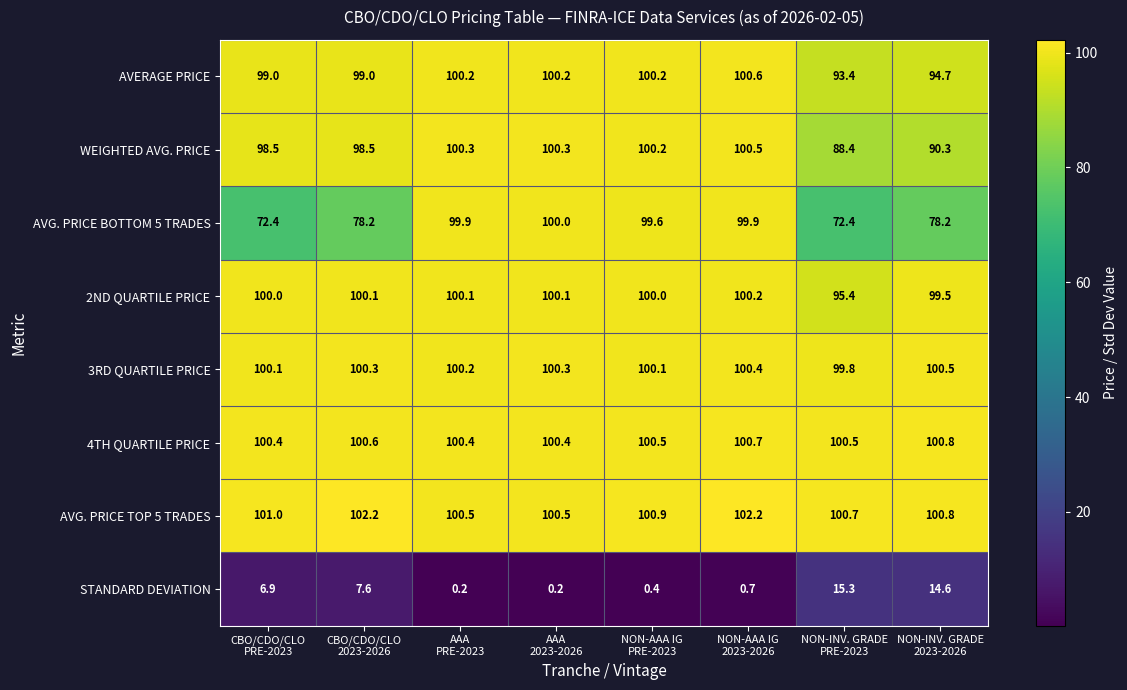

Which series has the largest range (max minus min)?

AVG. PRICE BOTTOM 5 TRADES